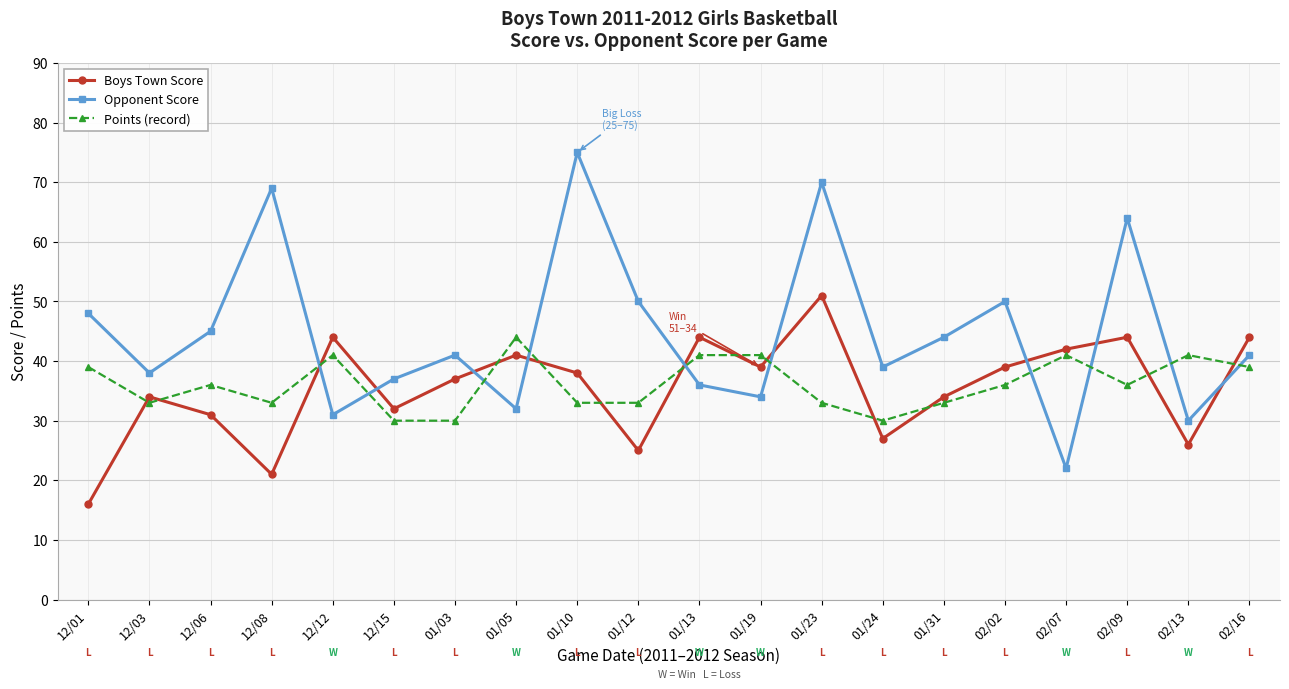

What position from the right is 02/16?

1